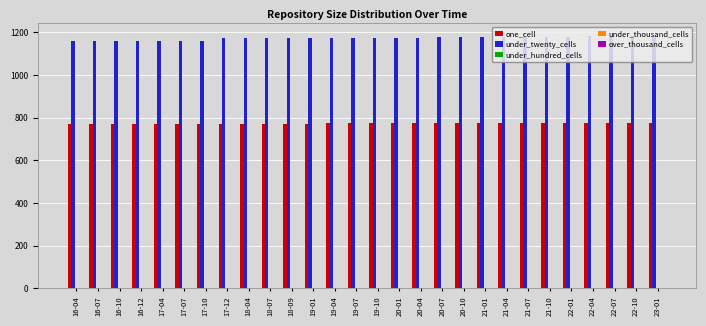

How many categories are shown in the chart?

28